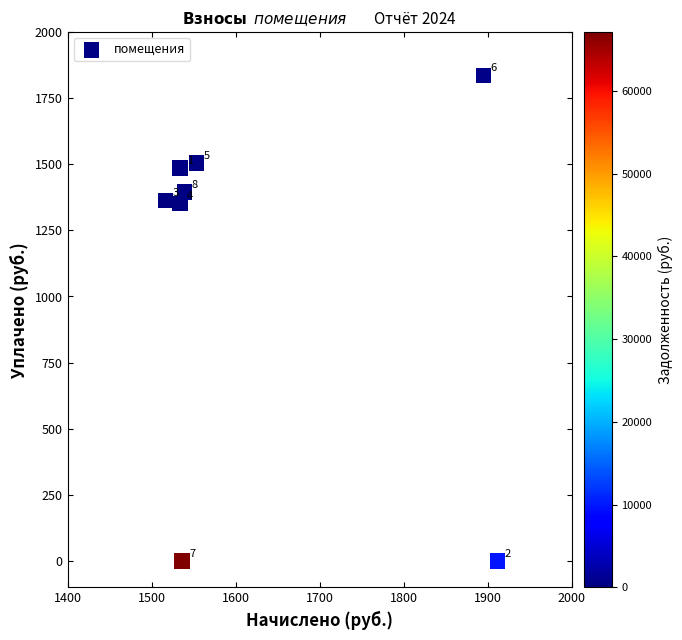

What Y value in the scatter plot is closest to 917?

1352.8